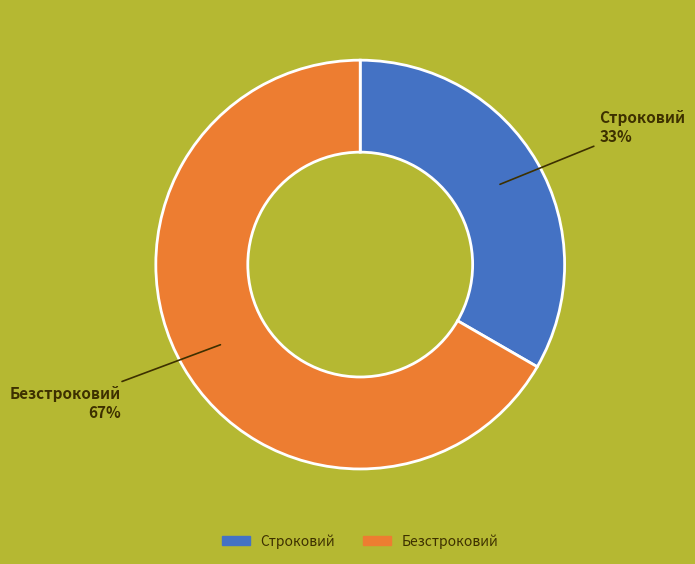

Does Строковий account for over 50% of the chart?

No